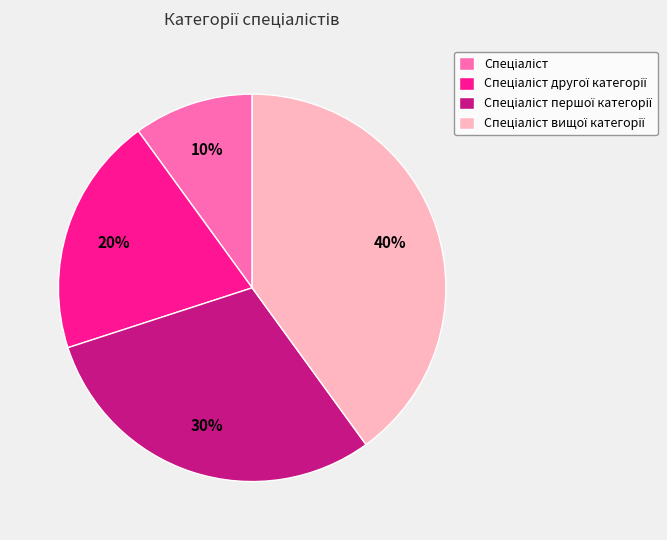

Does any single category account for the majority?

No